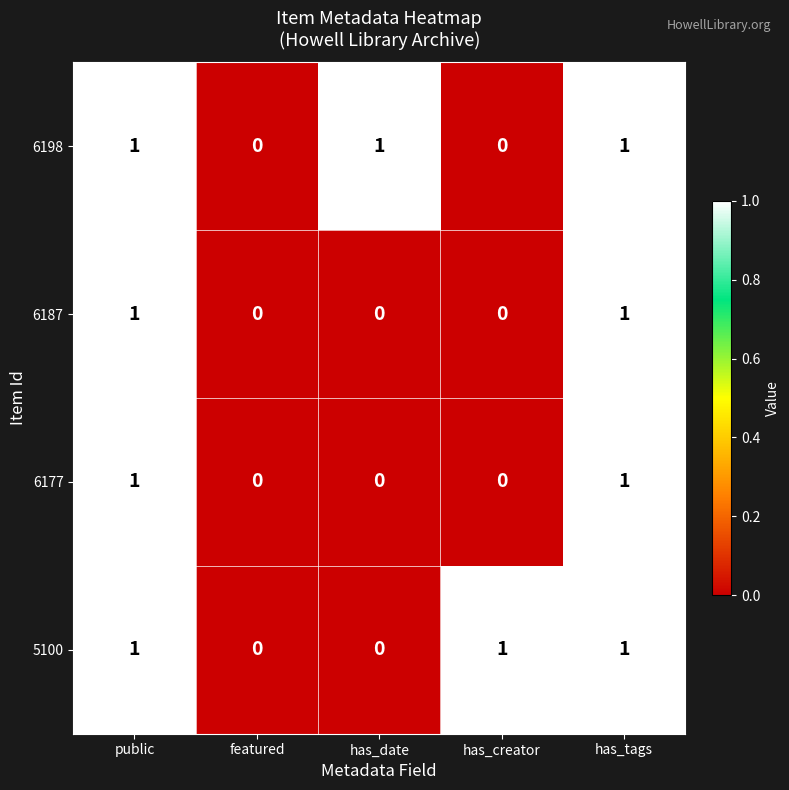

True or false: 6177 has a value of 1 at public.

True